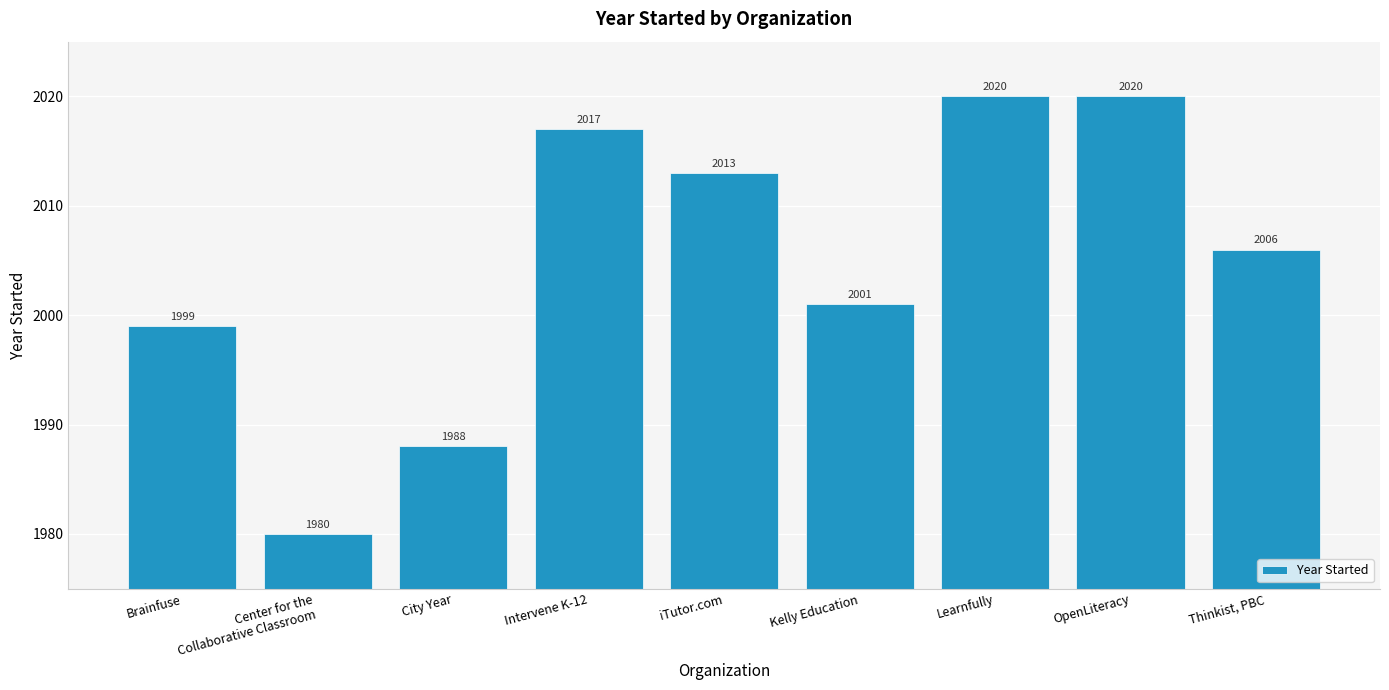

The chart shows a value of 1988 at City Year. True or false?

True